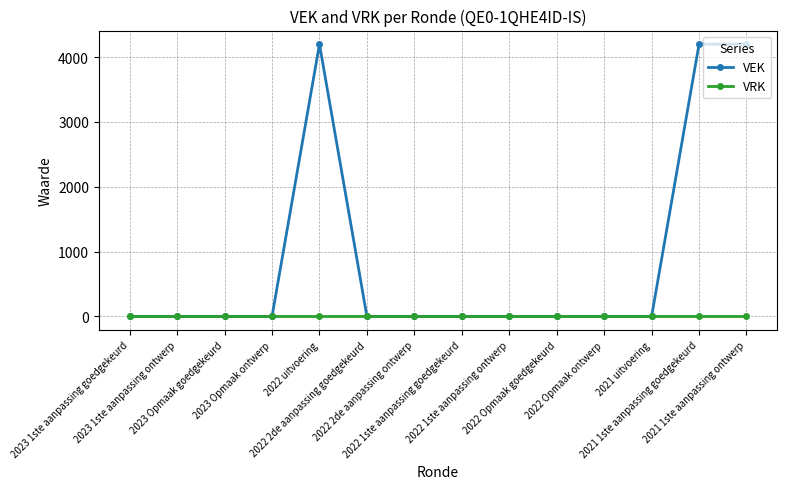

What is the maximum value shown in the chart?

4200